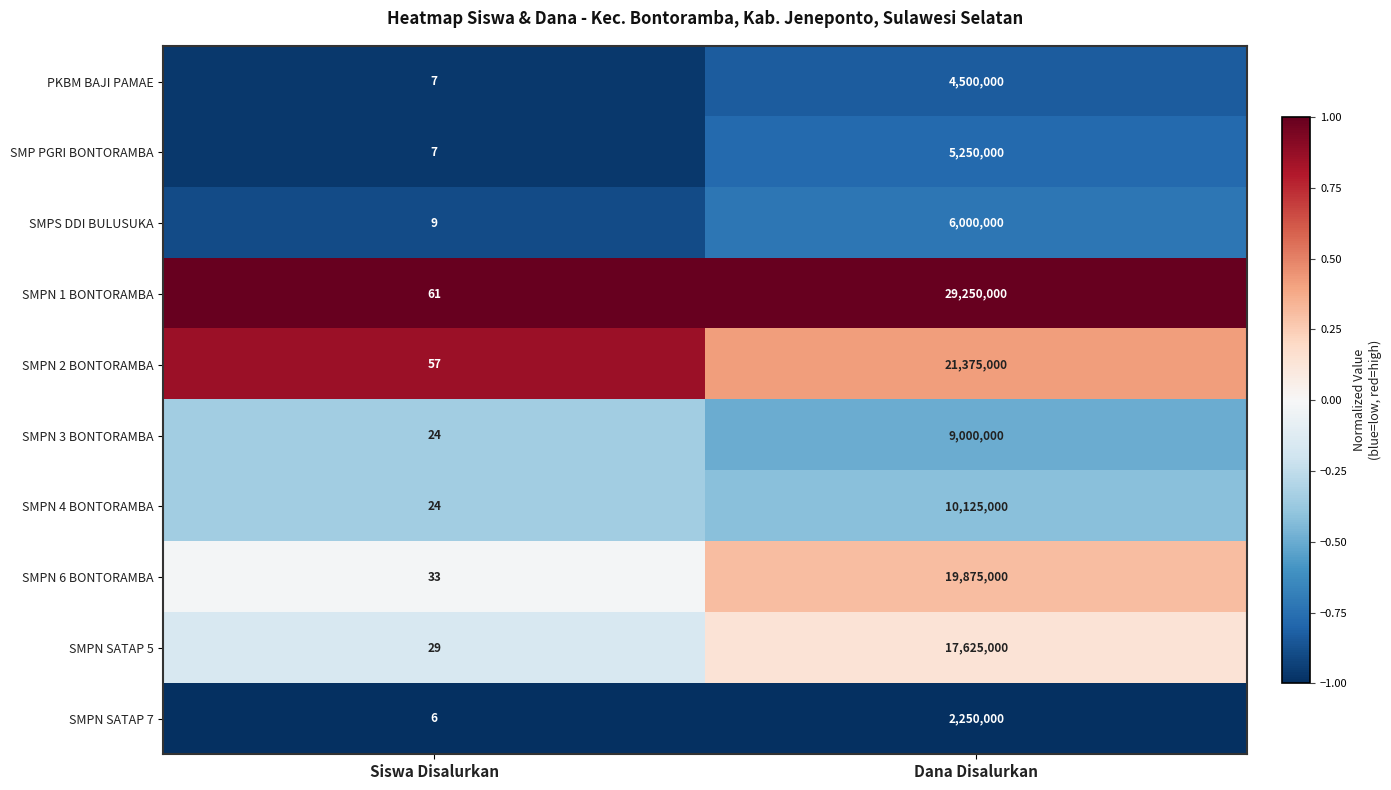

What value does the SMPN 6 BONTORAMBA series have at Dana Disalurkan, to the nearest 10?

19875000